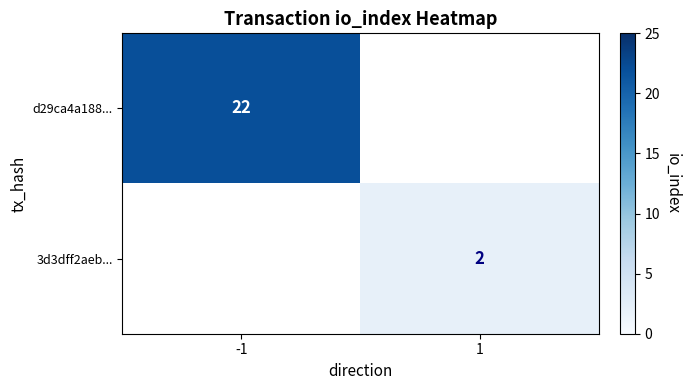

The value of d29ca4a188... at -1 is 22. True or false?

True